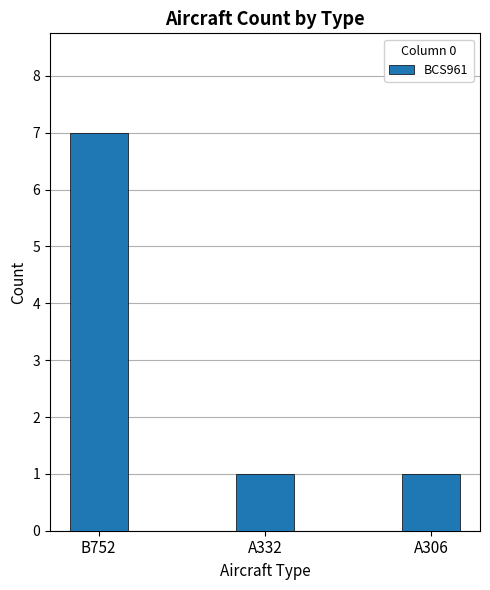

Read the value at B752.

7